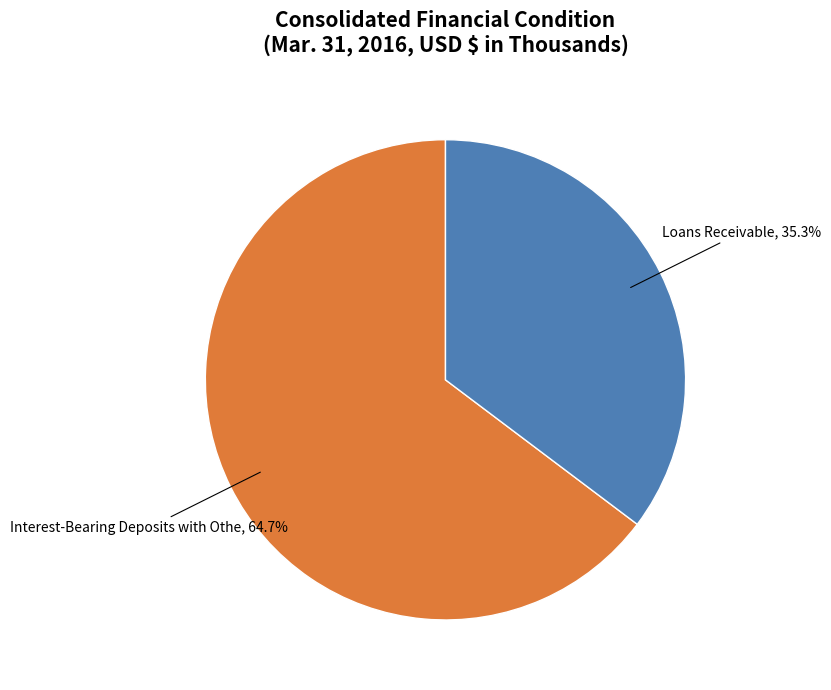

Count the number of slices in the pie.

2